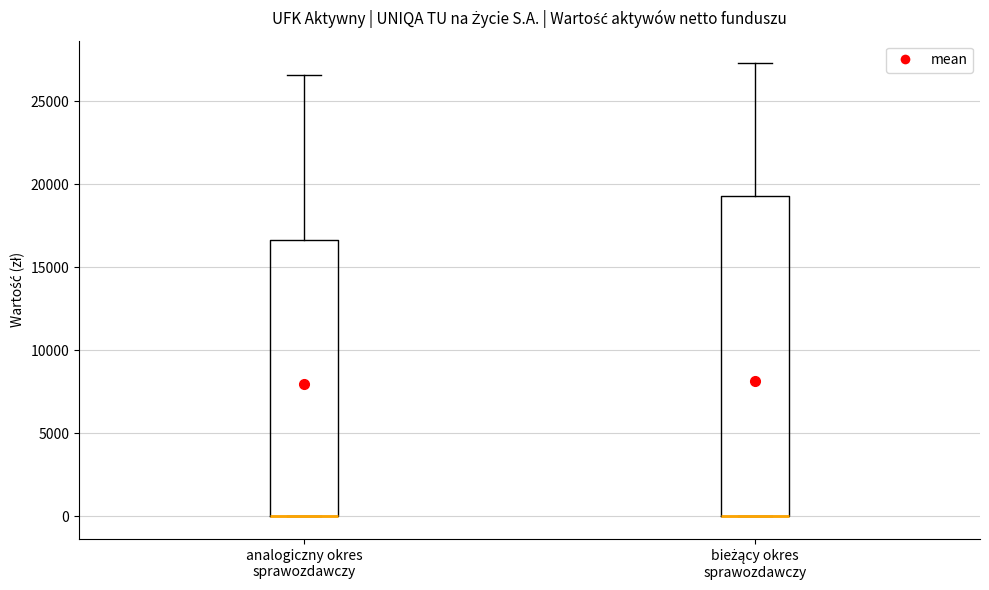

Which box is the tallest, from its lower edge to its upper edge?

bieżący okres sprawozdawczy